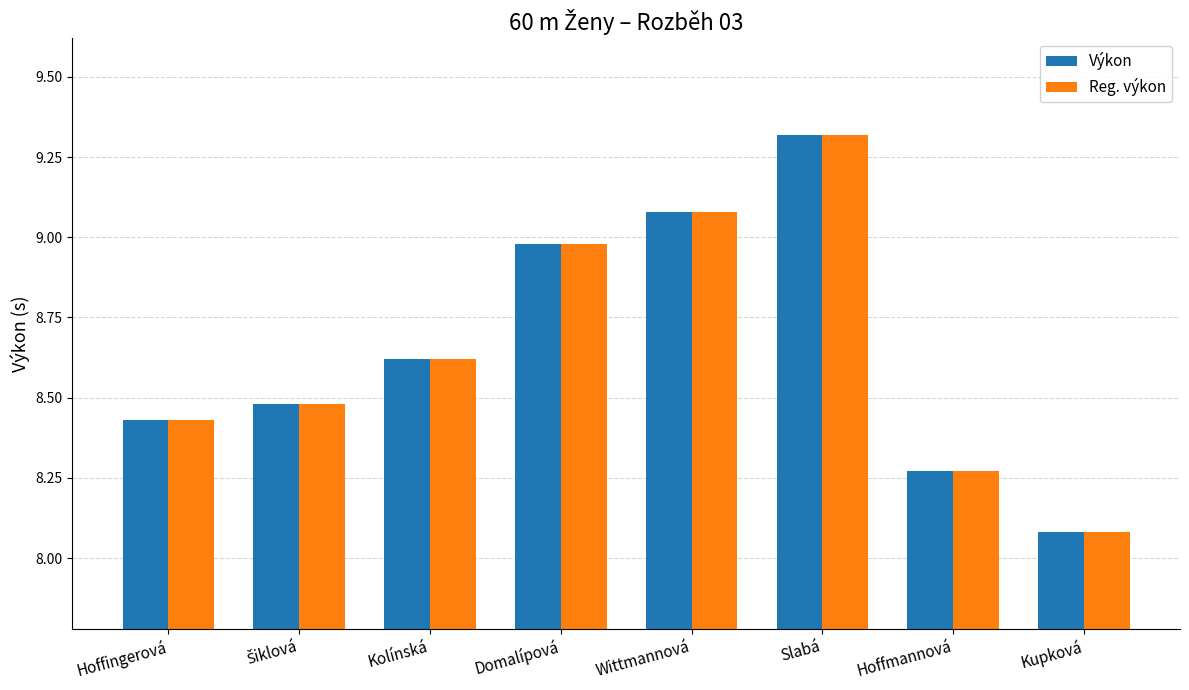

Which label corresponds to the smallest value in the chart?

Kupková